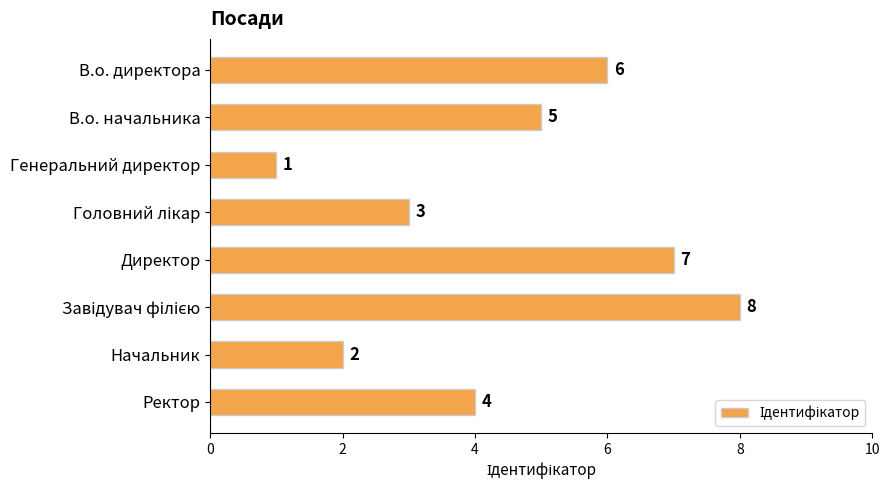

What is the sum of all values?

36